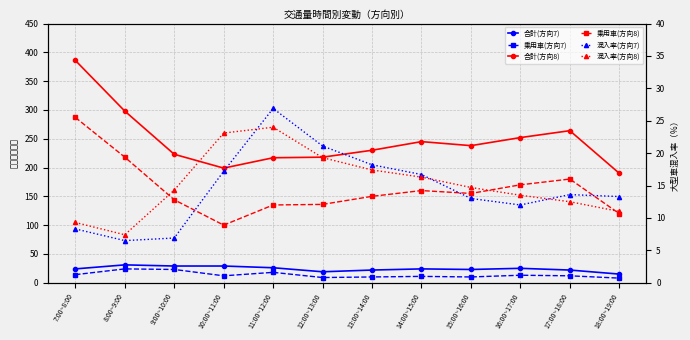

What is the difference between the maximum and second lowest values in the 乗用車(方向7) series?

15.0